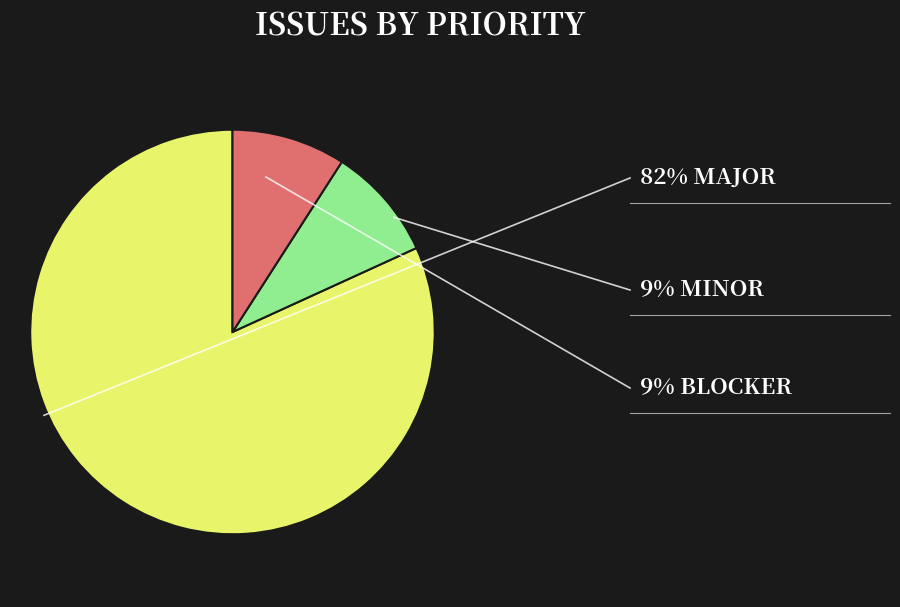

Is there a majority slice in this chart?

Yes